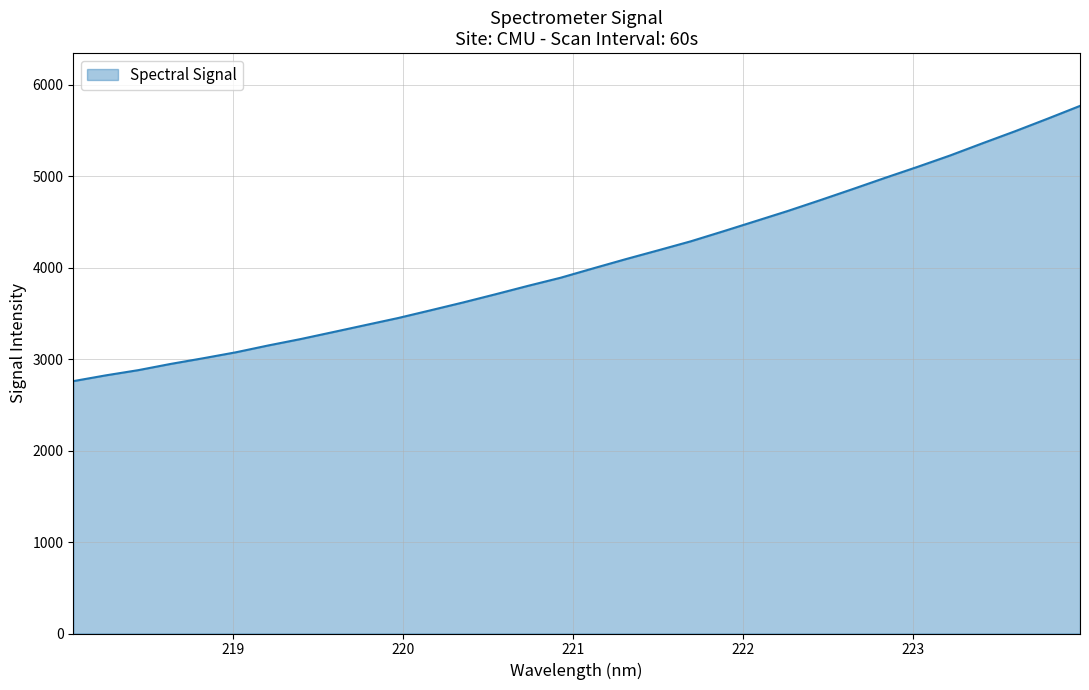

What is the greatest value displayed?

5769.0